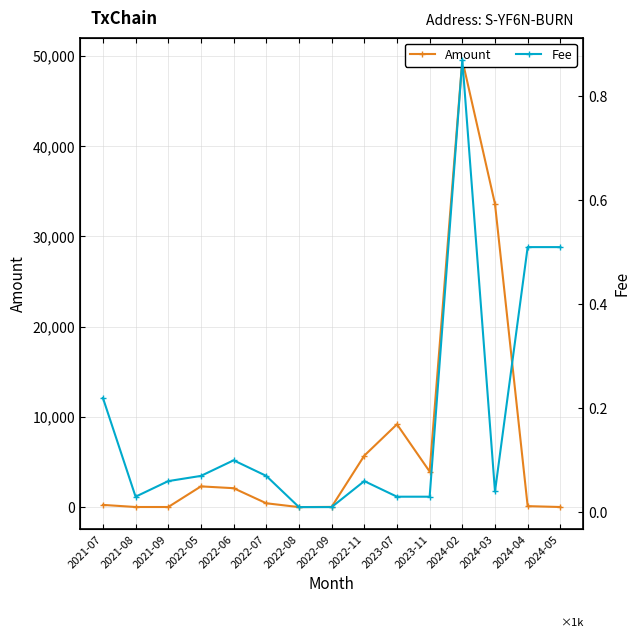

The value of Amount at 2024-02 is 49540.5. True or false?

True